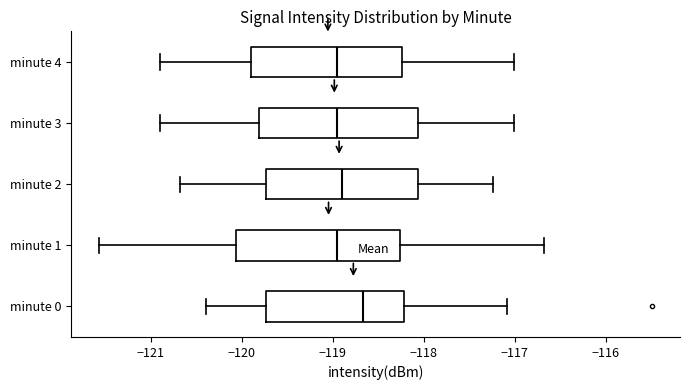

Reading bottom to top, transcribe this box plot: for each box, give where its median line is, the range the box spans, and where its two whiskers end, as read against the x-axis. The values are not printed on the chart, so give them approximately, as read against the axis.

minute 0: median -118.7, box -119.7 to -118.2, whiskers -120.4 to -117.1
minute 1: median -119.0, box -120.1 to -118.3, whiskers -121.6 to -116.7
minute 2: median -118.9, box -119.7 to -118.1, whiskers -120.7 to -117.2
minute 3: median -119.0, box -119.8 to -118.1, whiskers -120.9 to -117.0
minute 4: median -119.0, box -119.9 to -118.2, whiskers -120.9 to -117.0